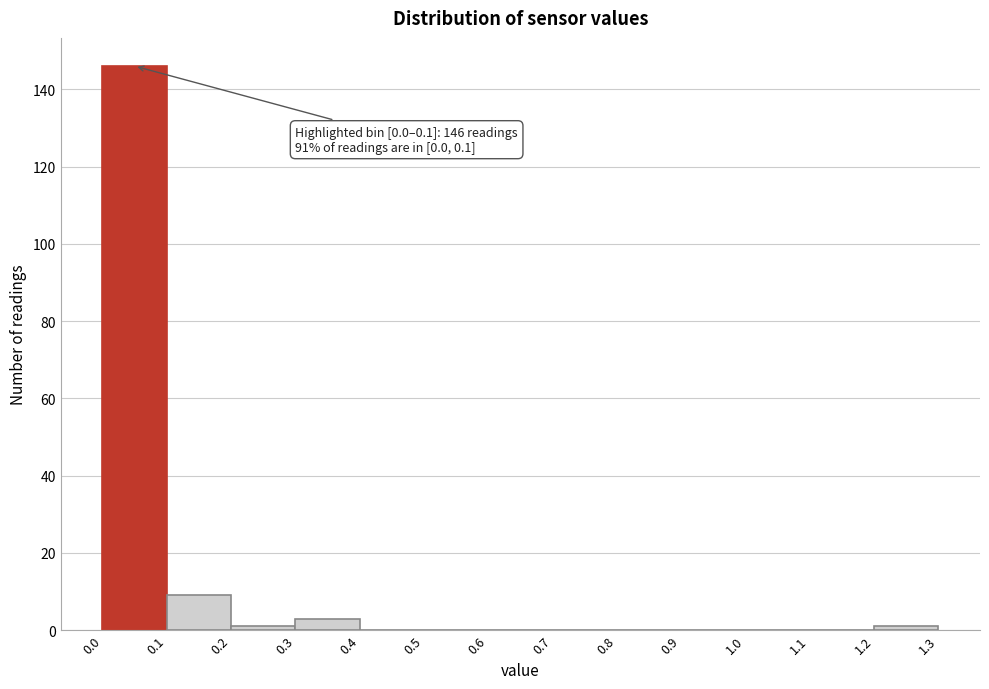

Which range on the x-axis has the tallest bar?

0.0 to 0.1